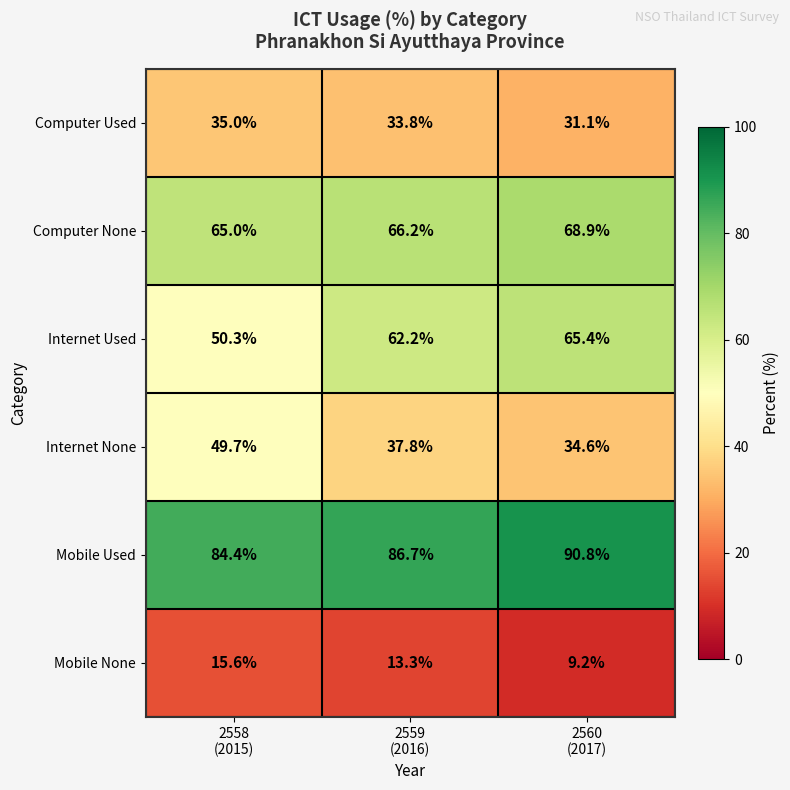

What is the sum of all Computer None values?

200.1